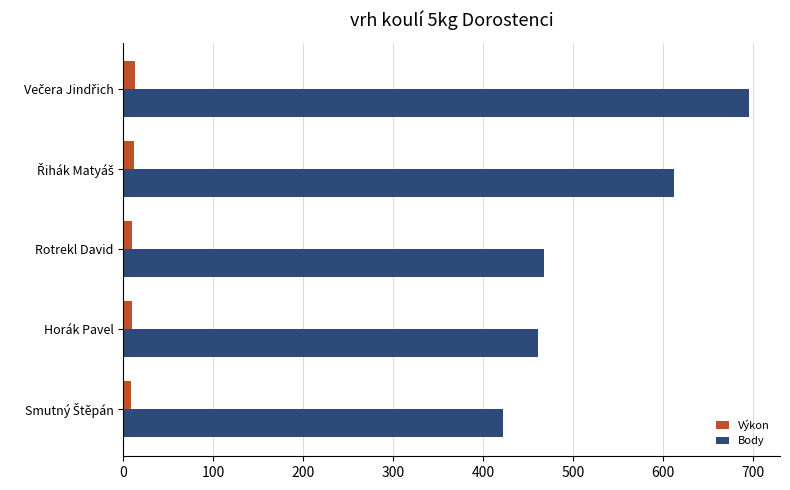

Rank the series at Rotrekl David from highest to lowest value.

Body, Výkon